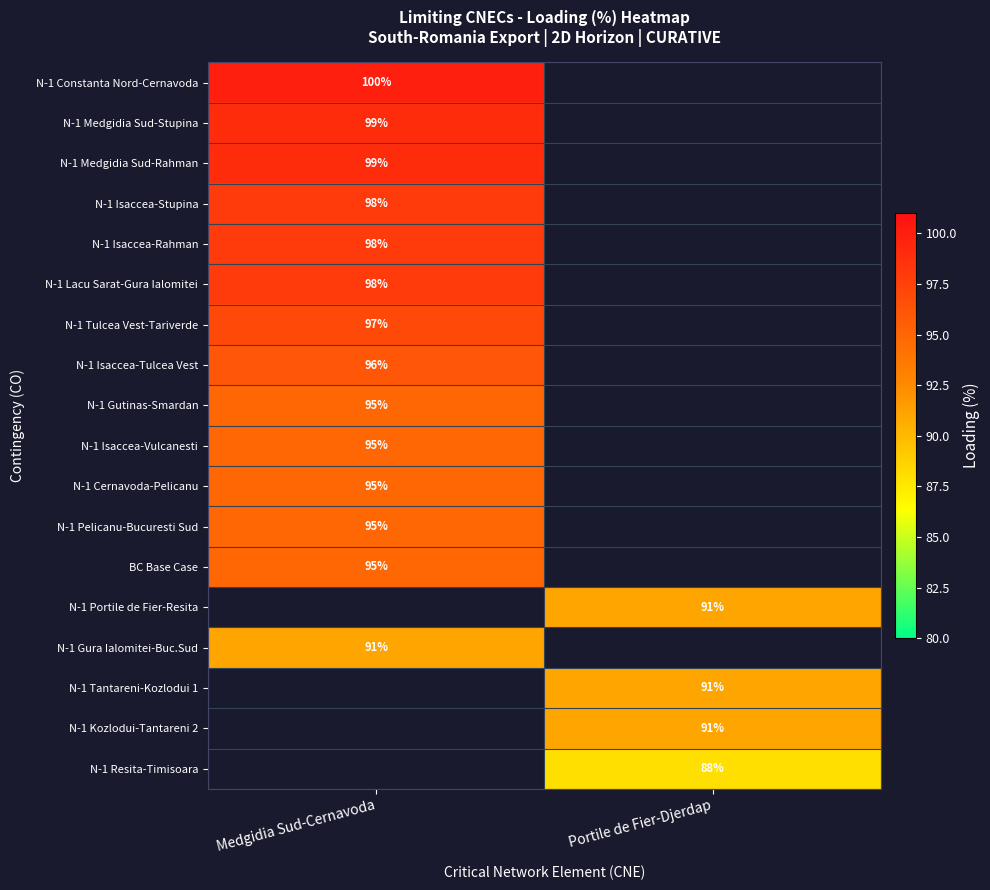

The N-1 Gura Ialomitei-Buc.Sud series shows 91 at Medgidia Sud-Cernavoda. True or false?

True